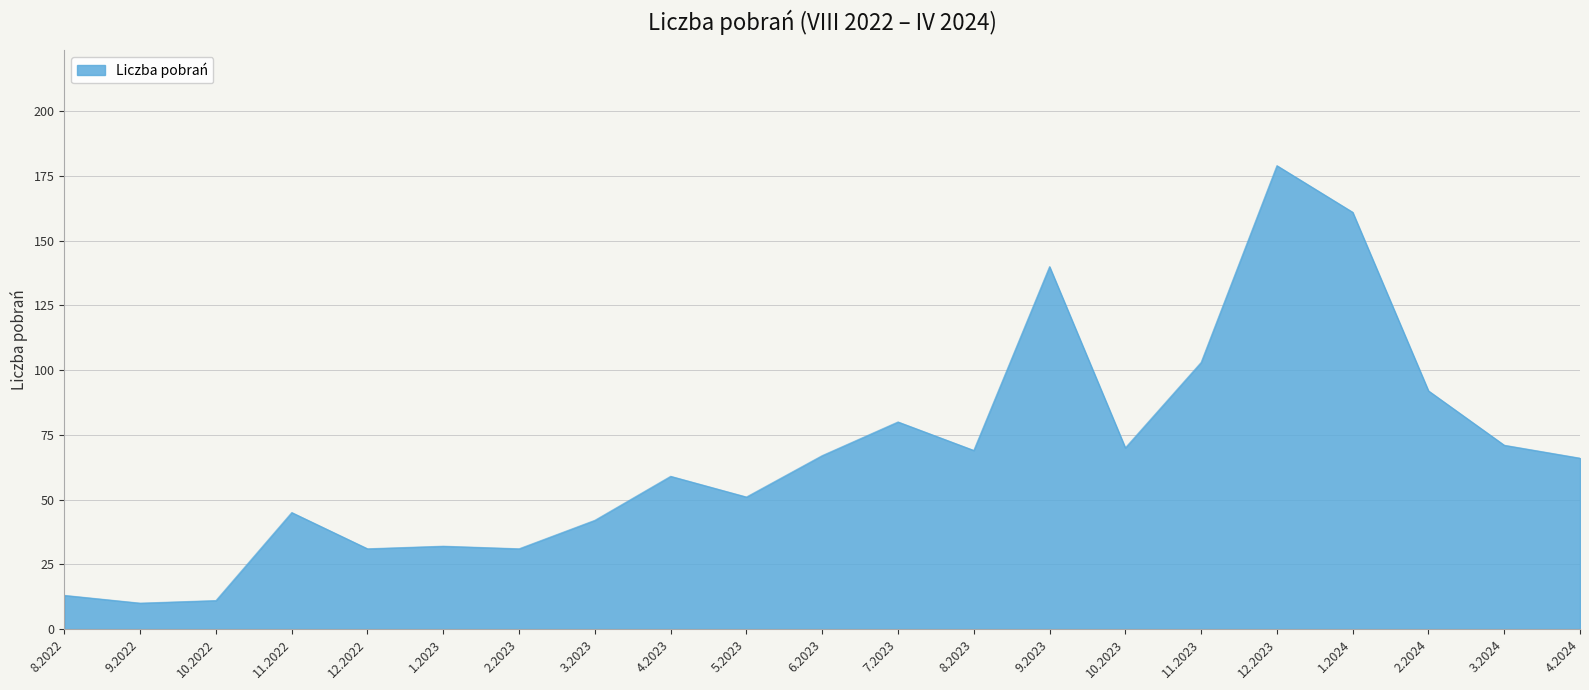

What is the average value?

68